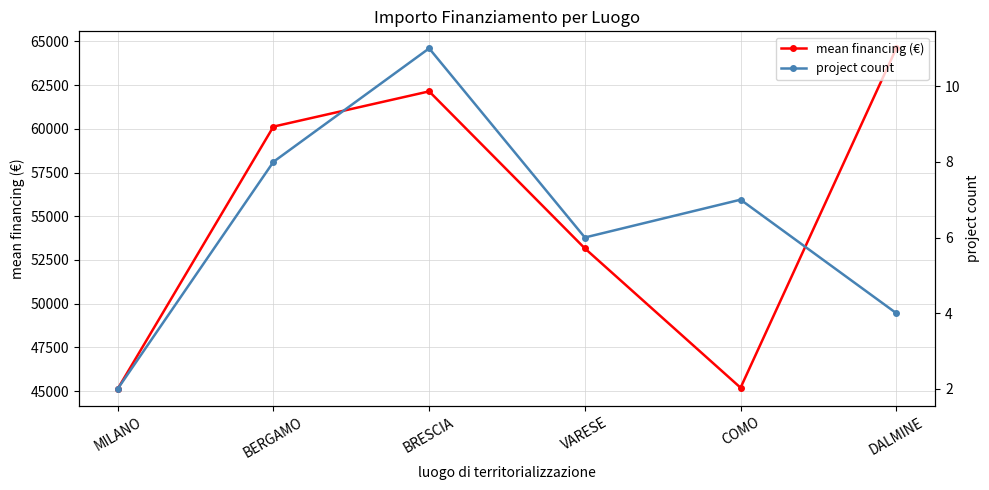

What is the value of the mean financing (€) point at the 6th from the left?

64596.7